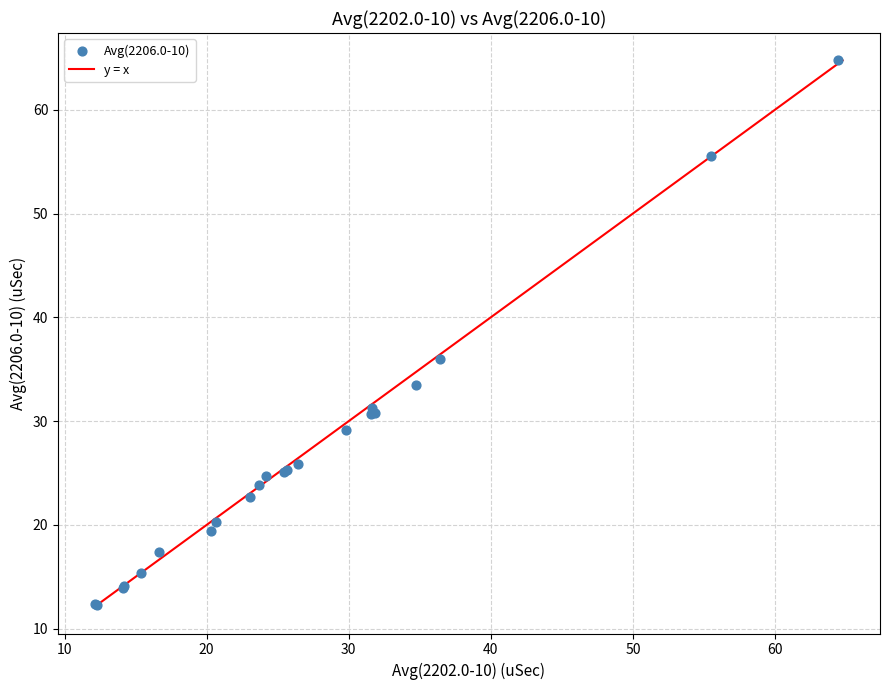

What Y value in the scatter plot is closest to 38?

36.0